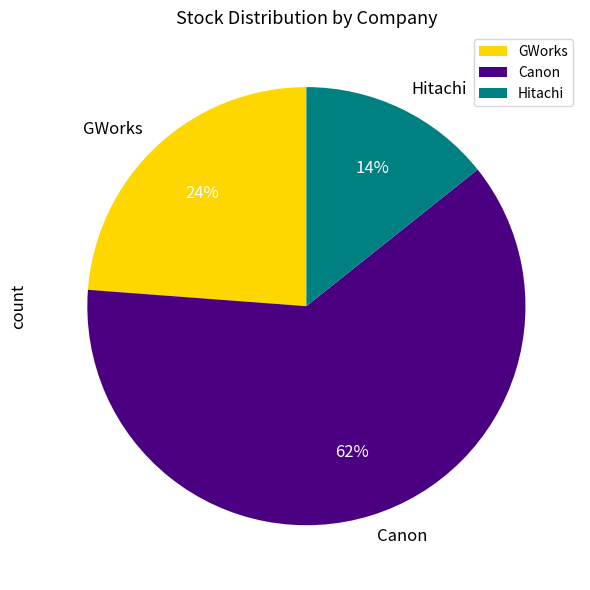

To the nearest percent, what percentage of the pie is GWorks?

24%